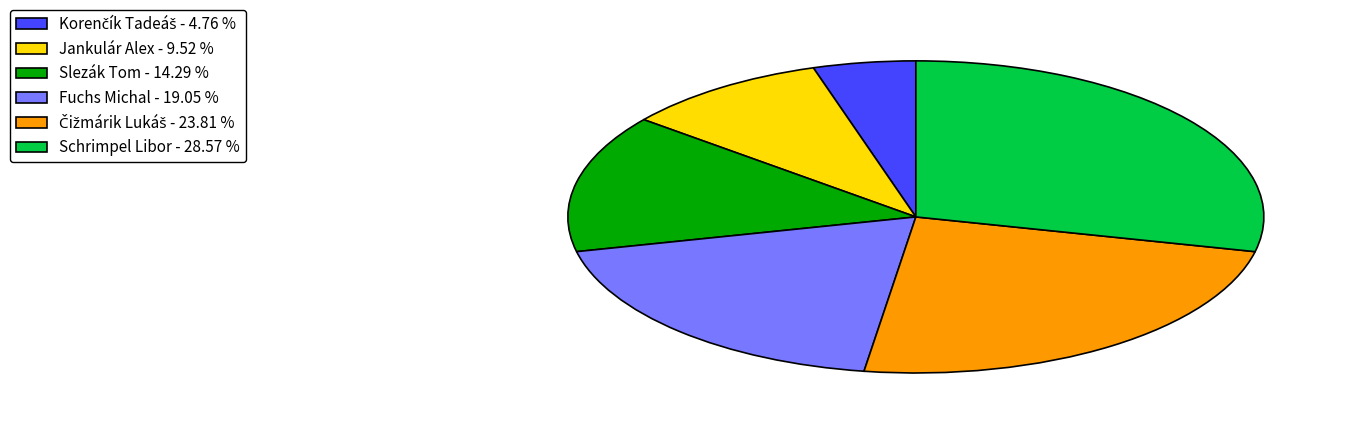

Is there a majority slice in this chart?

No